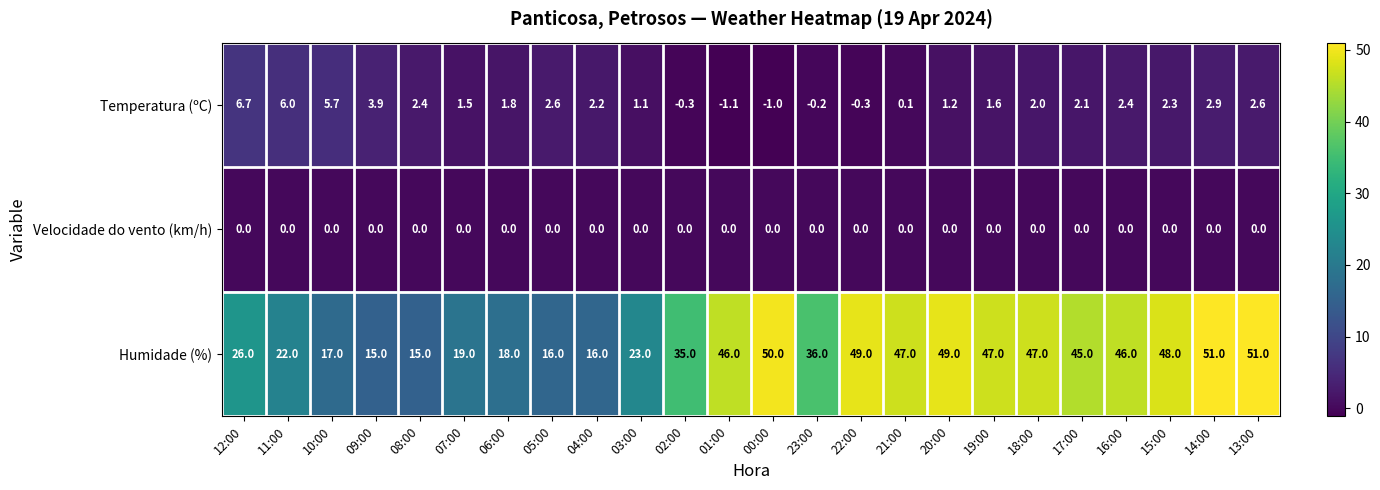

True or false: Velocidade do vento (km/h) has a value of 0.0 at 16:00.

True